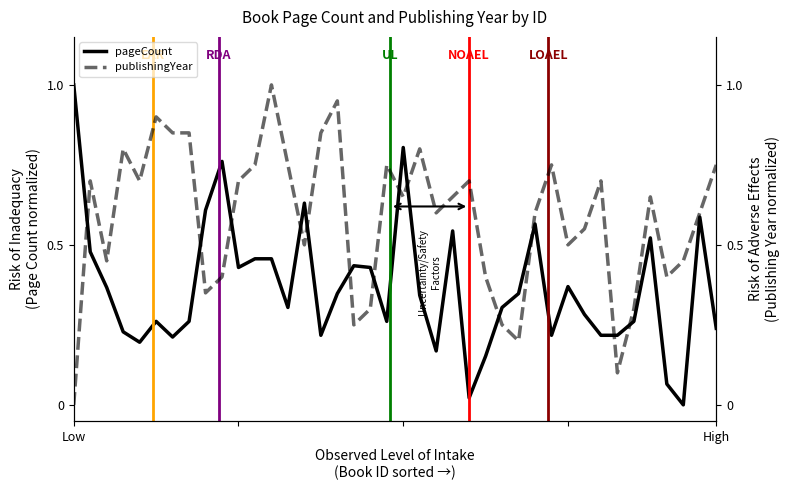

At which category is the sum across all series the highest?

12